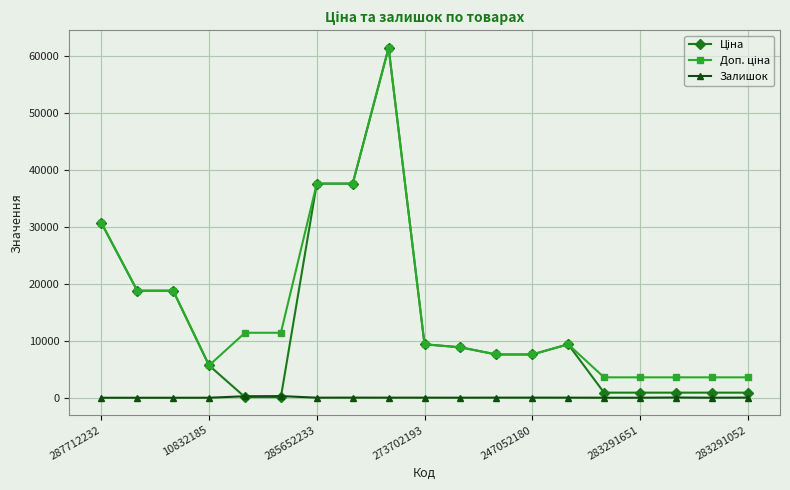

True or false: Залишок has more than 2 points higher than both neighbors.

True